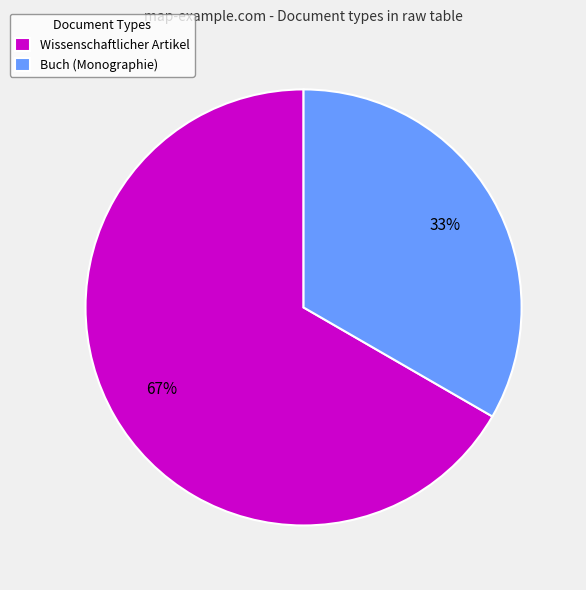

Which has a higher value, Buch (Monographie) or Wissenschaftlicher Artikel?

Wissenschaftlicher Artikel